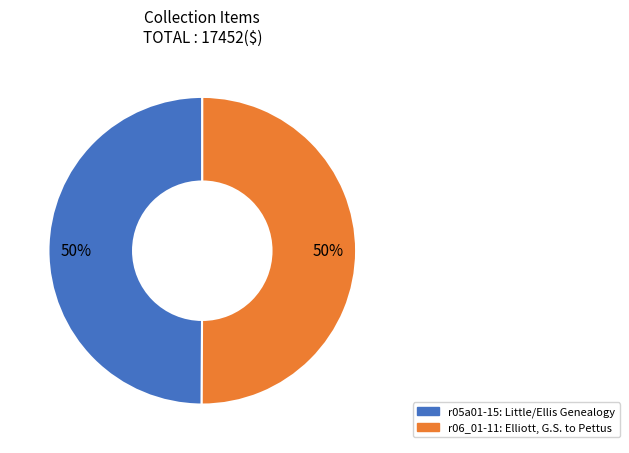

To the nearest percent, what is the combined percentage of r06_01-11: Elliott, G.S. to Pettus and r05a01-15: Little/Ellis Genealogy?

100%